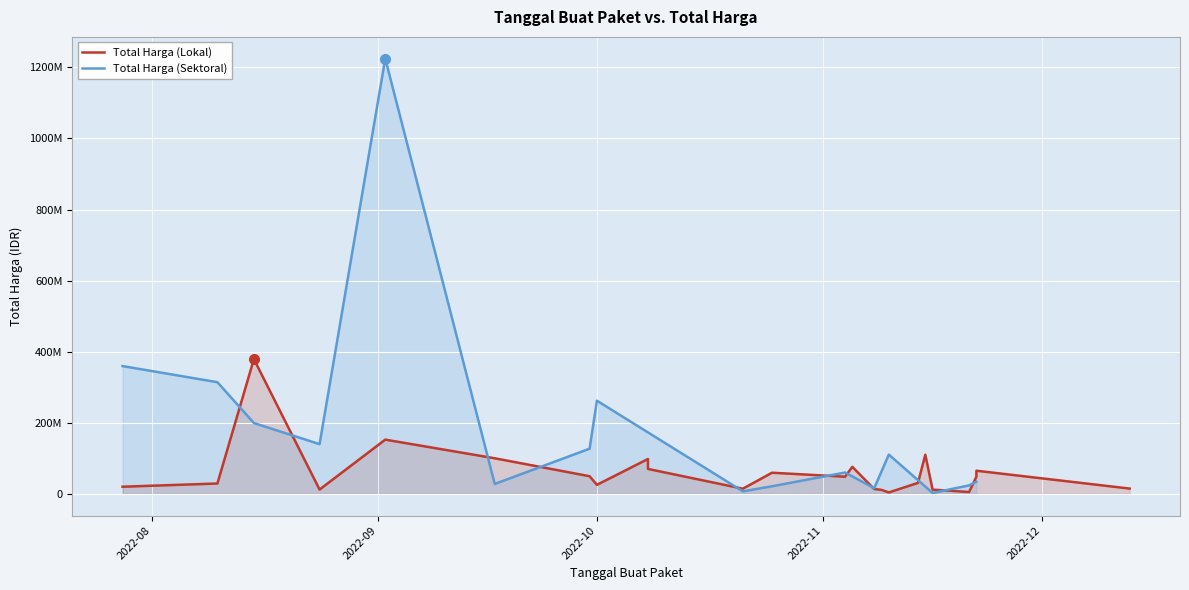

Read the Total Harga (Lokal) value at 2022-10-08, to the nearest 50.

70000000